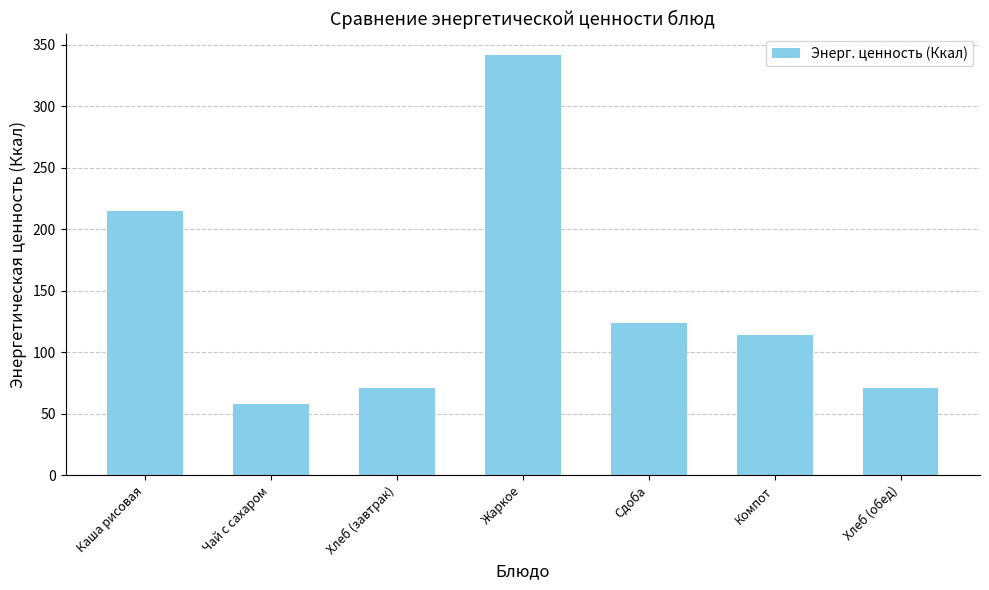

What is the label of the 2nd bar from the right?

Компот